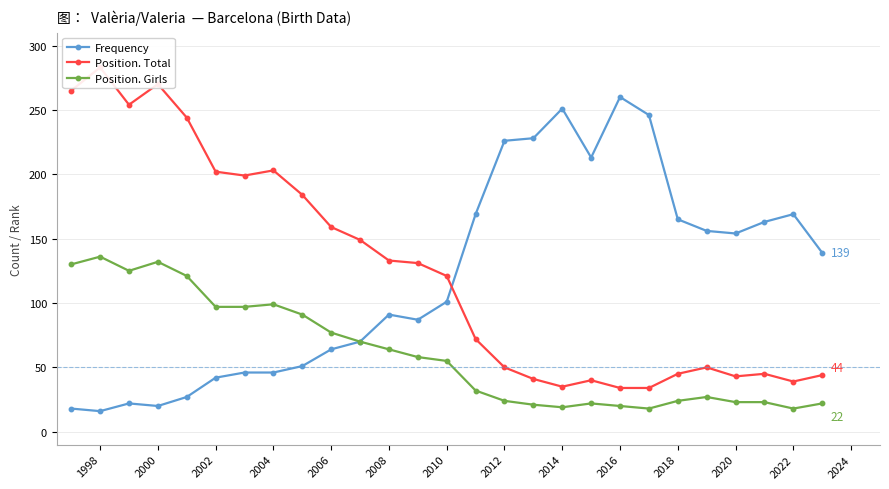

Reading right to left, list all the values displayed in this chart.

Frequency: 139	169	163	154	156	165	246	260	213	251	228	226	169	101	87	91	70	64	51	46	46	42	27	20	22	16	18
Position. Total: 44	39	45	43	50	45	34	34	40	35	41	50	72	121	131	133	149	159	184	203	199	202	244	270	254	283	265
Position. Girls: 22	18	23	23	27	24	18	20	22	19	21	24	32	55	58	64	70	77	91	99	97	97	121	132	125	136	130